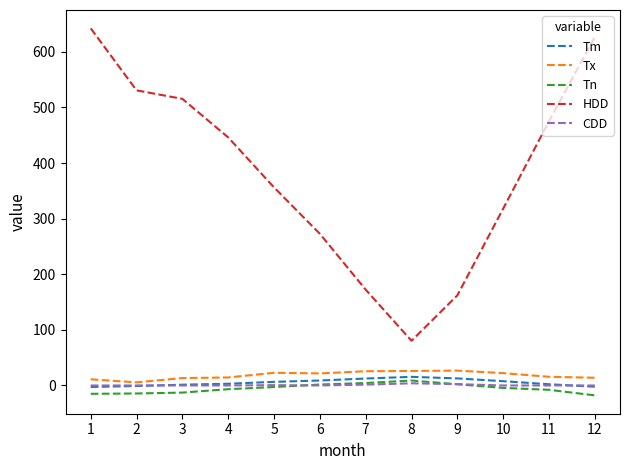

What is the greatest value displayed?

642.2